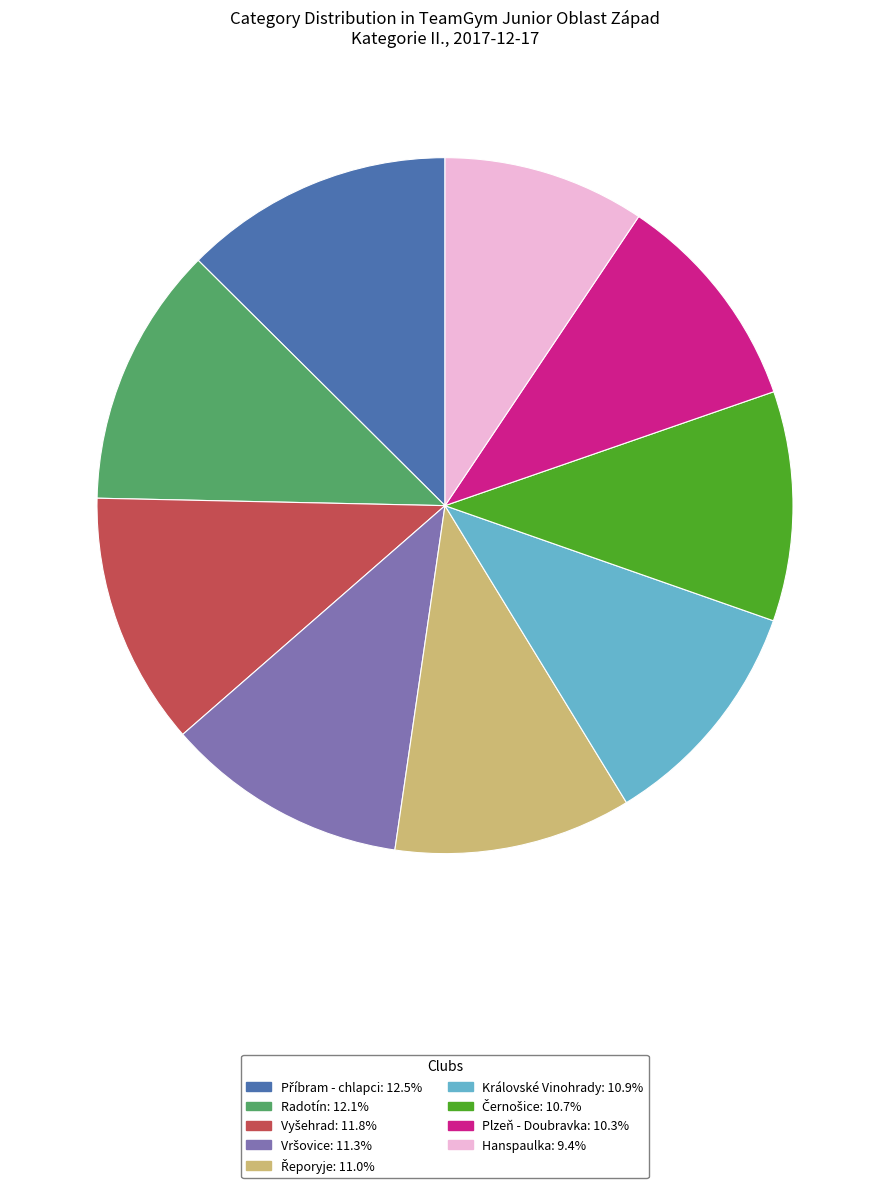

Is there a majority slice in this chart?

No